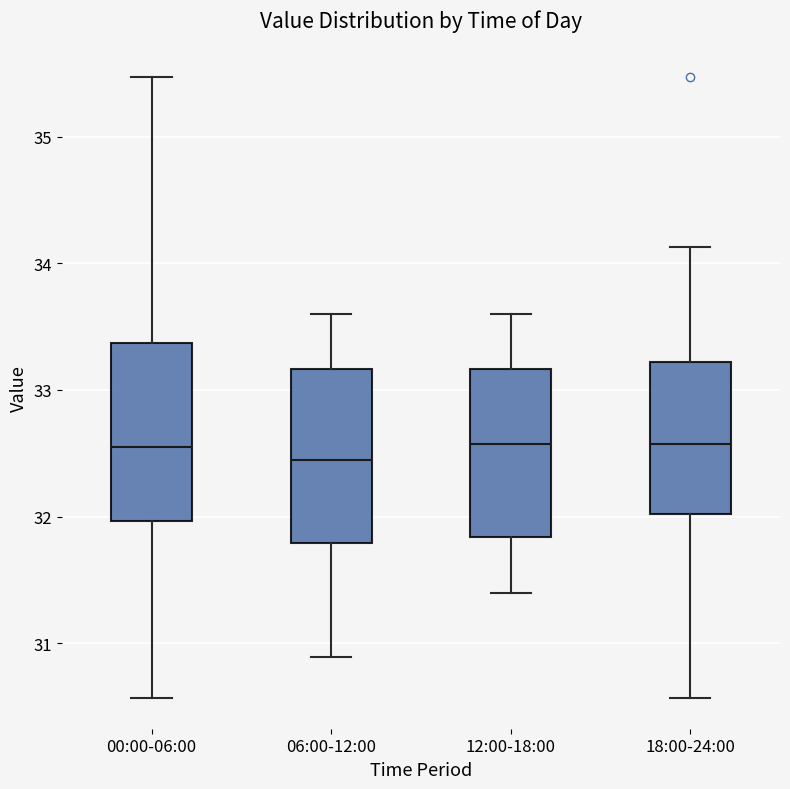

Reading left to right, transcribe this box plot: for each box, give where its median line is, the range the box spans, and where its two whiskers end, as read against the y-axis. The values are not printed on the chart, so give them approximately, as read against the axis.

00:00-06:00: median 32.6, box 32.0 to 33.4, whiskers 30.6 to 35.5
06:00-12:00: median 32.5, box 31.8 to 33.2, whiskers 30.9 to 33.6
12:00-18:00: median 32.6, box 31.8 to 33.2, whiskers 31.4 to 33.6
18:00-24:00: median 32.6, box 32.0 to 33.2, whiskers 30.6 to 34.1